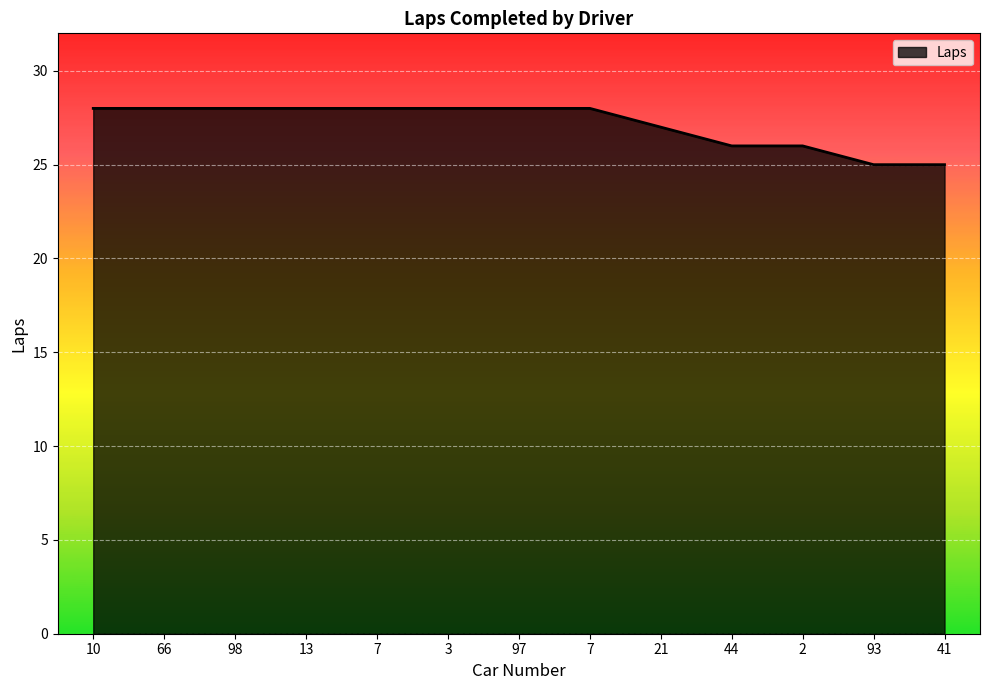

What is the smallest value displayed?

25